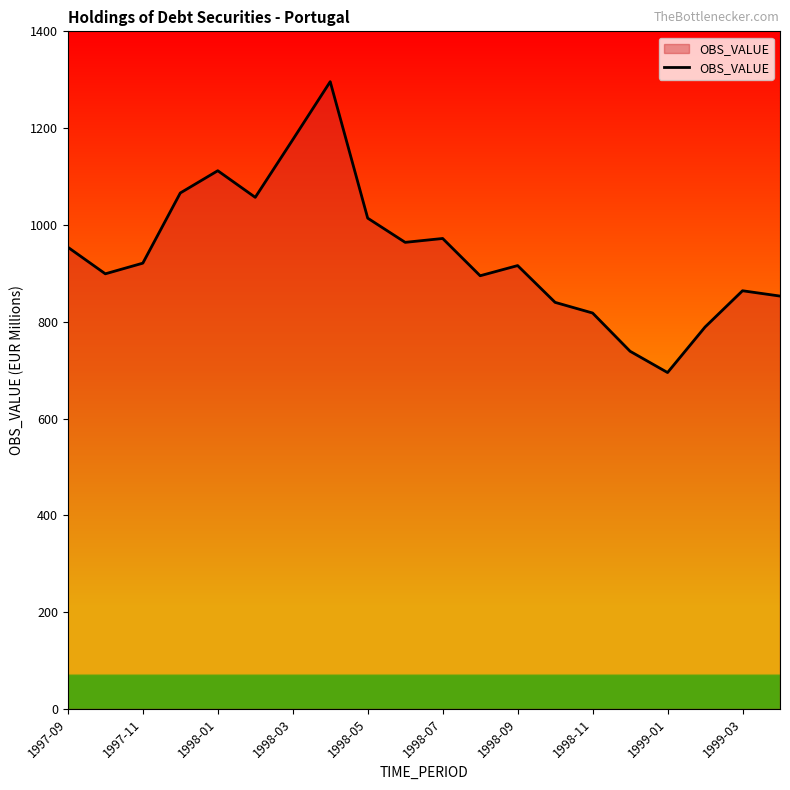

What is the greatest value displayed?

1296